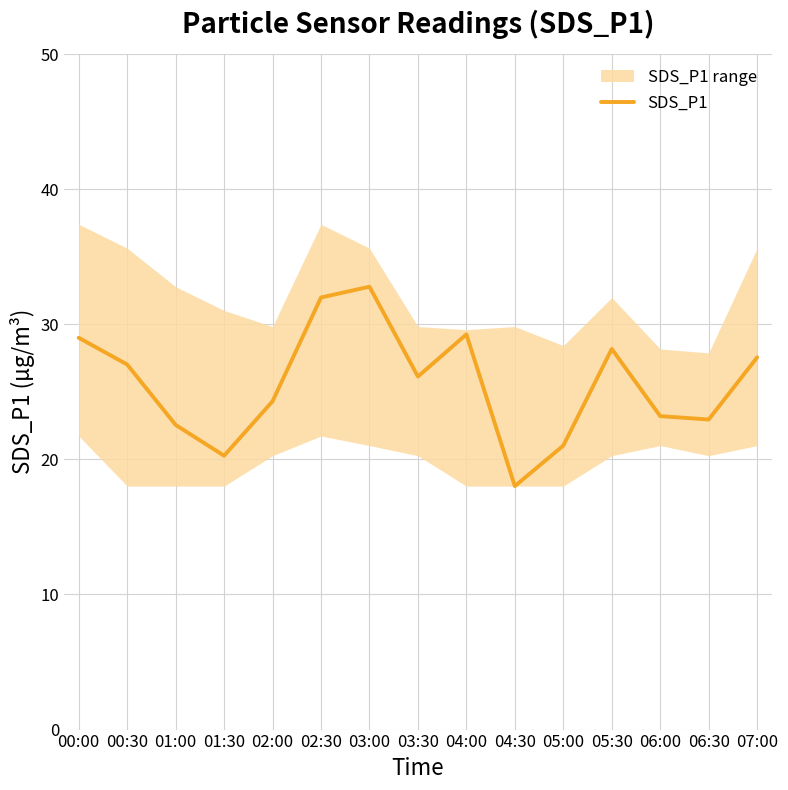

At which category does the data reach its first local valley?

01:30